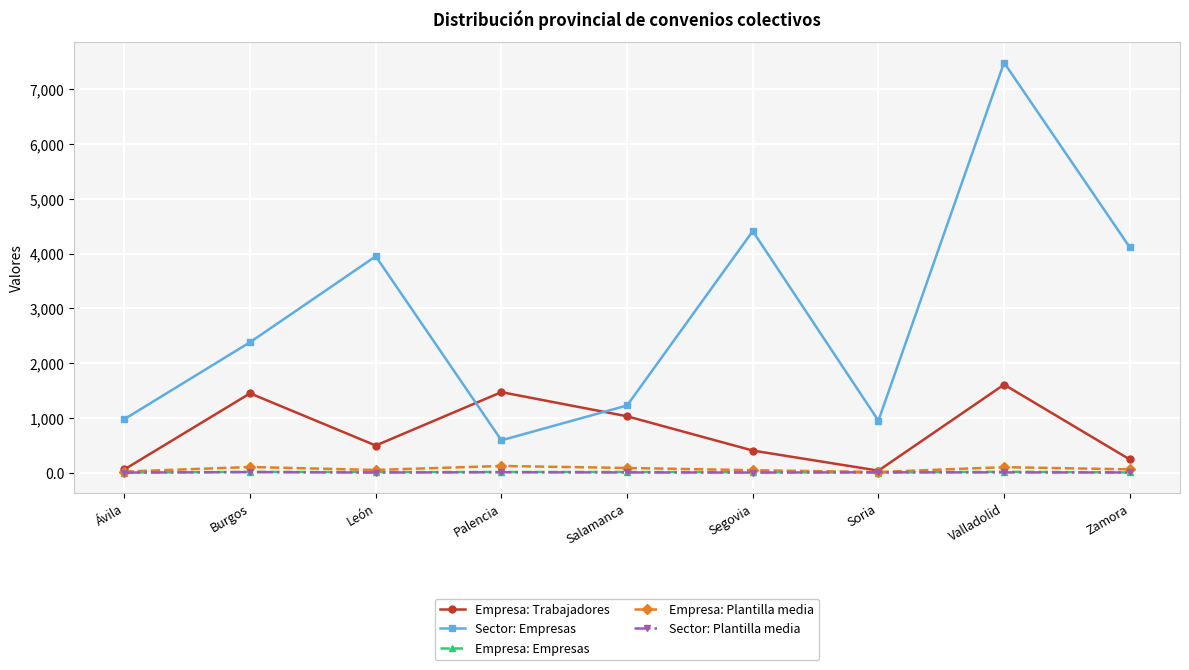

The Sector: Empresas series shows 307.9 at Palencia. True or false?

False